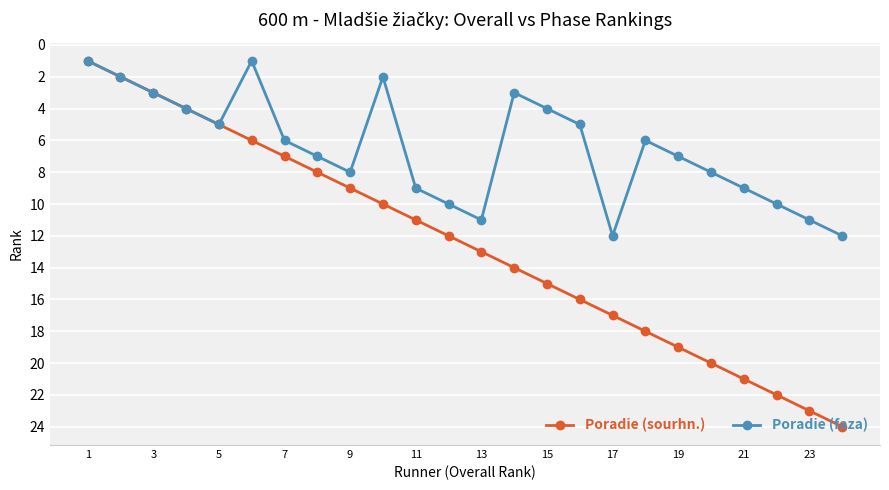

Reading left to right, extract all data points from this chart.

Poradie (sourhn.): 1	2	3	4	5	6	7	8	9	10	11	12	13	14	15	16	17	18	19	20	21	22	23	24
Poradie (faza): 1	2	3	4	5	1	6	7	8	2	9	10	11	3	4	5	12	6	7	8	9	10	11	12